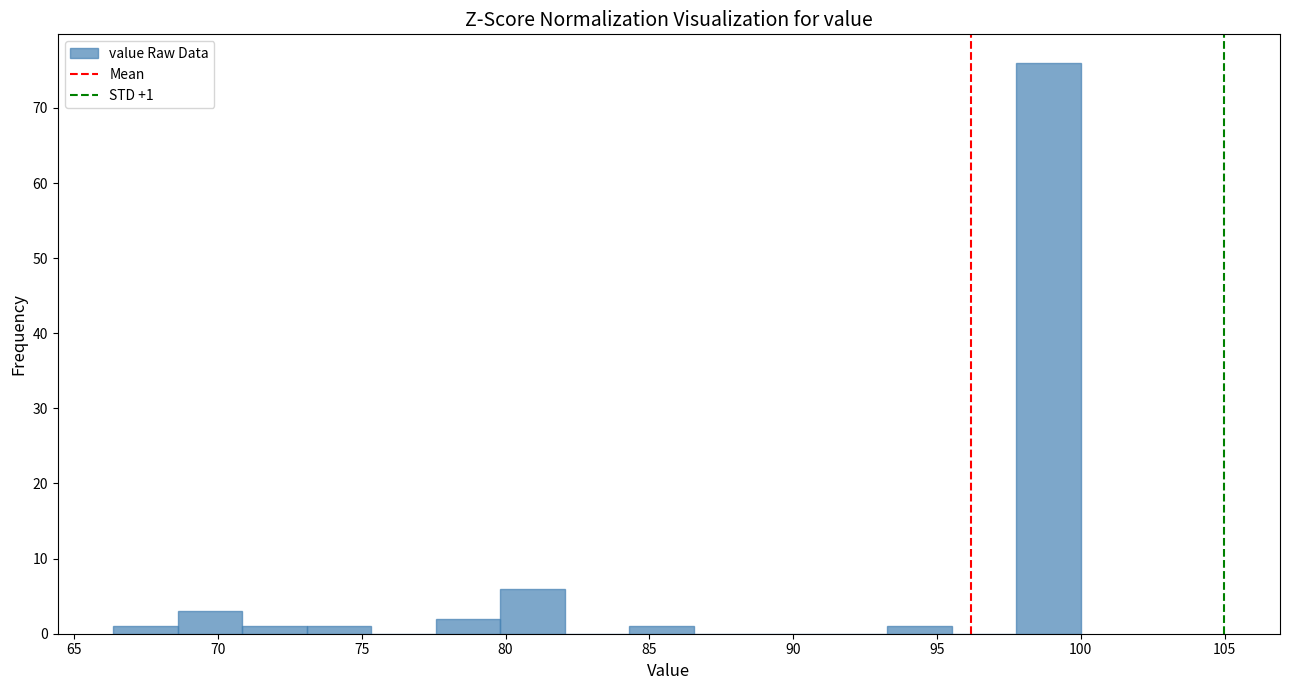

Over which range of the x-axis is the bar tallest?

98.0 to 100.0